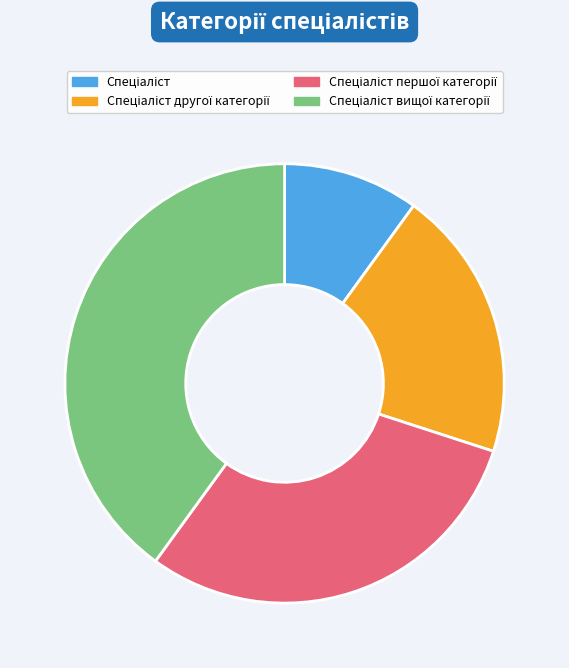

Is there any slice that represents more than half of the pie?

No